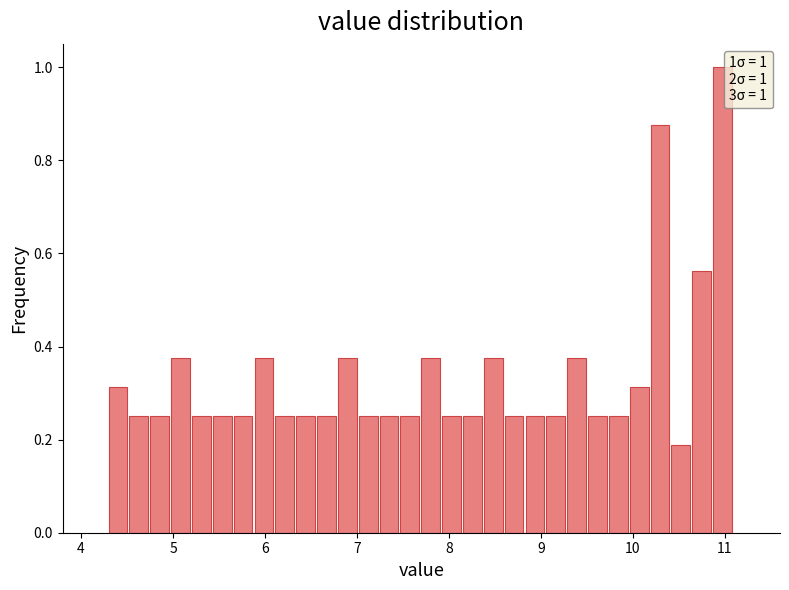

Around what value on the x-axis is the tallest bar? Give the approximate position of its centre, as read against the axis.

11.0